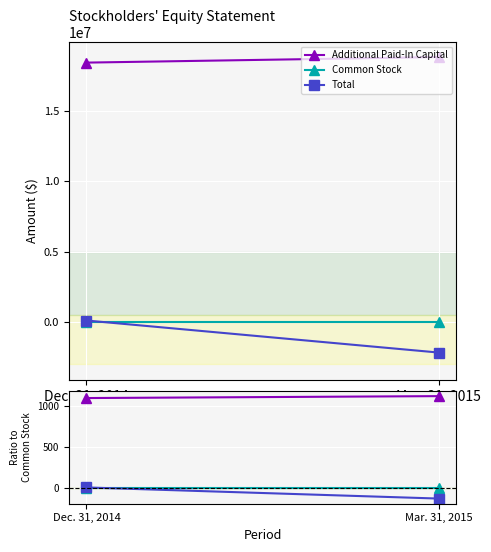

The Total series shows -60.6 at Mar. 31, 2015. True or false?

False